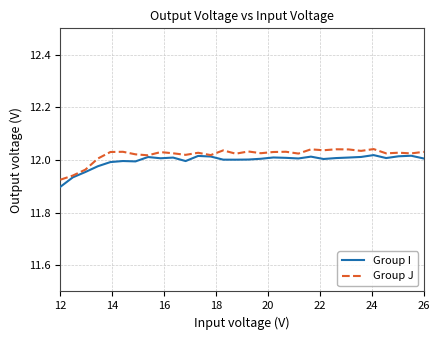

What are all the series names shown in the legend?

Group I, Group J